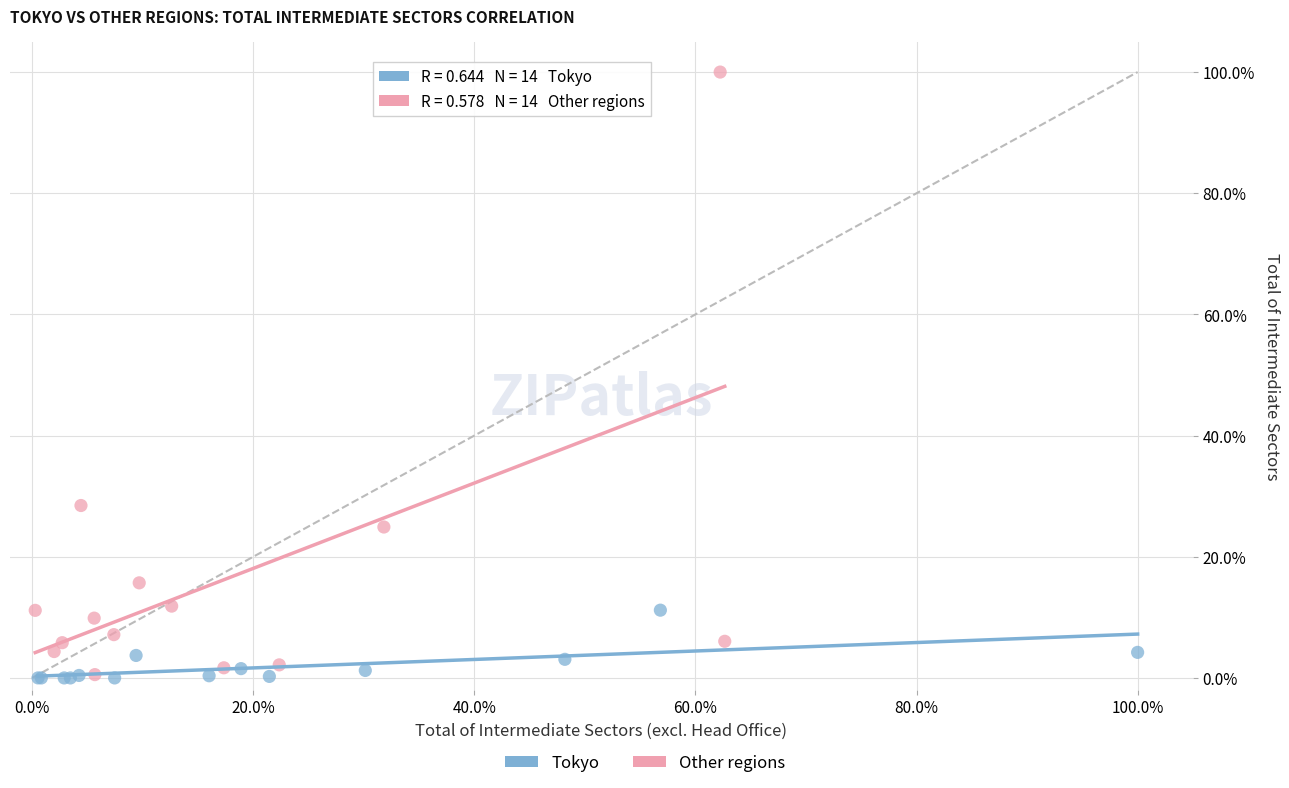

Which series reaches the maximum Y coordinate?

Other regions